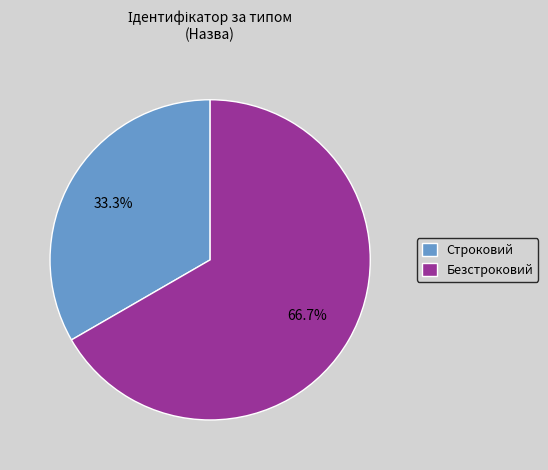

Rank the categories by value from highest to lowest.

Безстроковий, Строковий